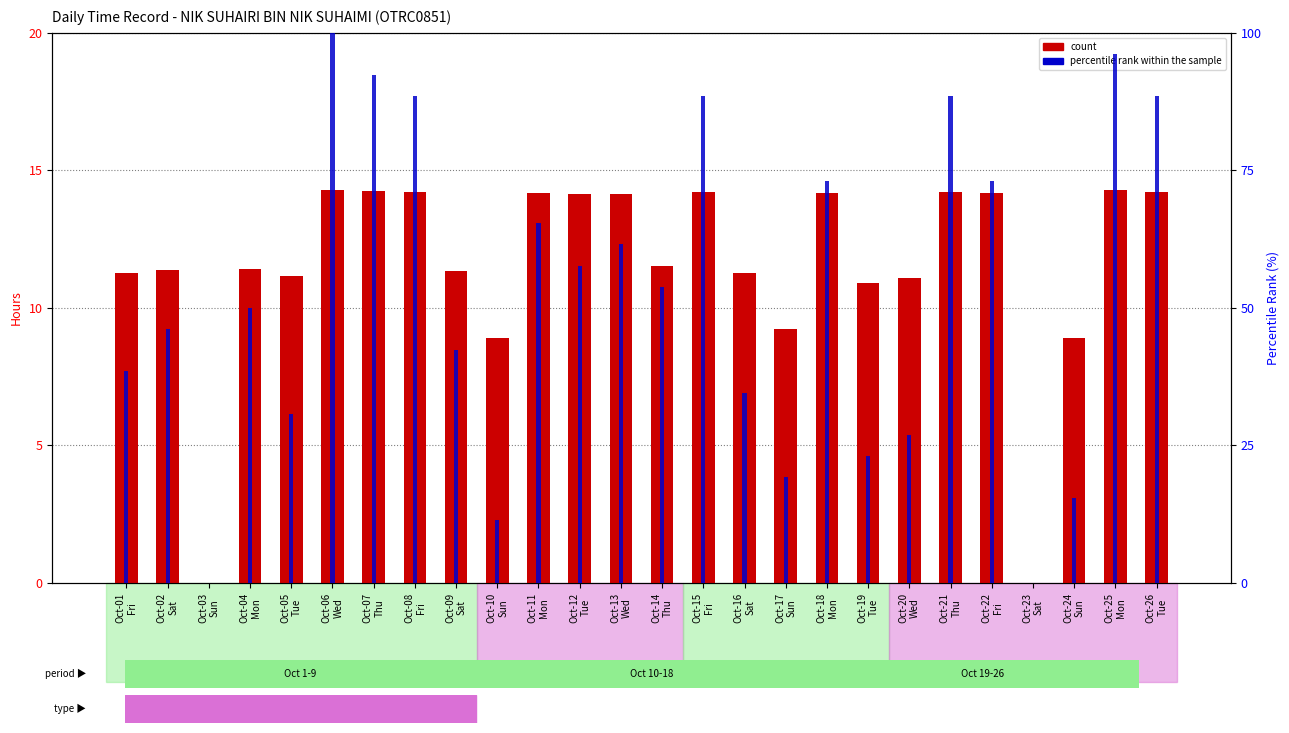

What value does the percentile rank within the sample series have at Oct-07
Thu?

92.3